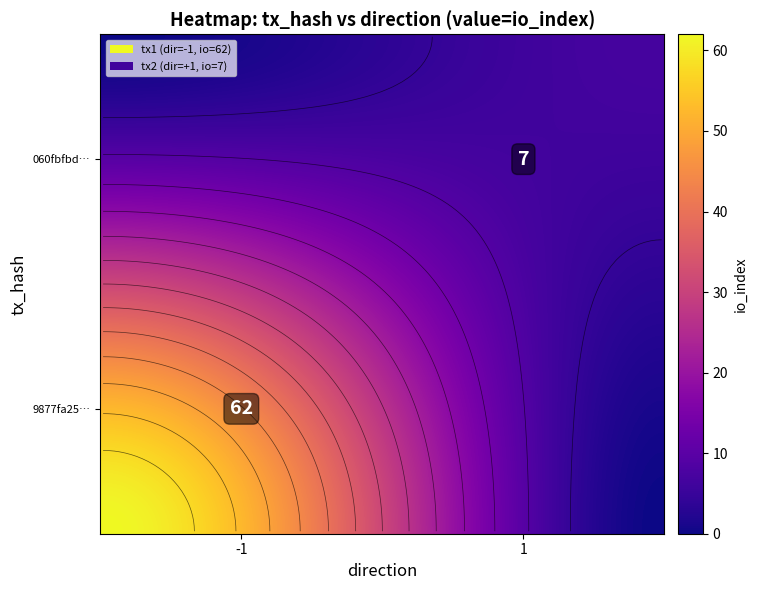

Reading left to right, extract all data points from this chart.

9877fa25d93c0ecaacae78375b3e51ce53a0226: -1	62
060fbfbd2e8e503d818a22eb6591233a4e0d496: 1	7